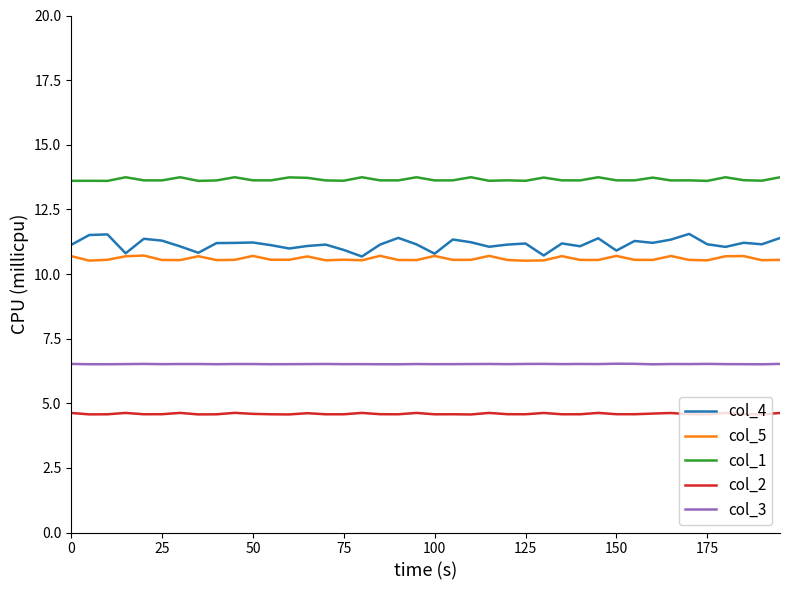

True or false: col_1 and col_4 intersect in this chart.

False